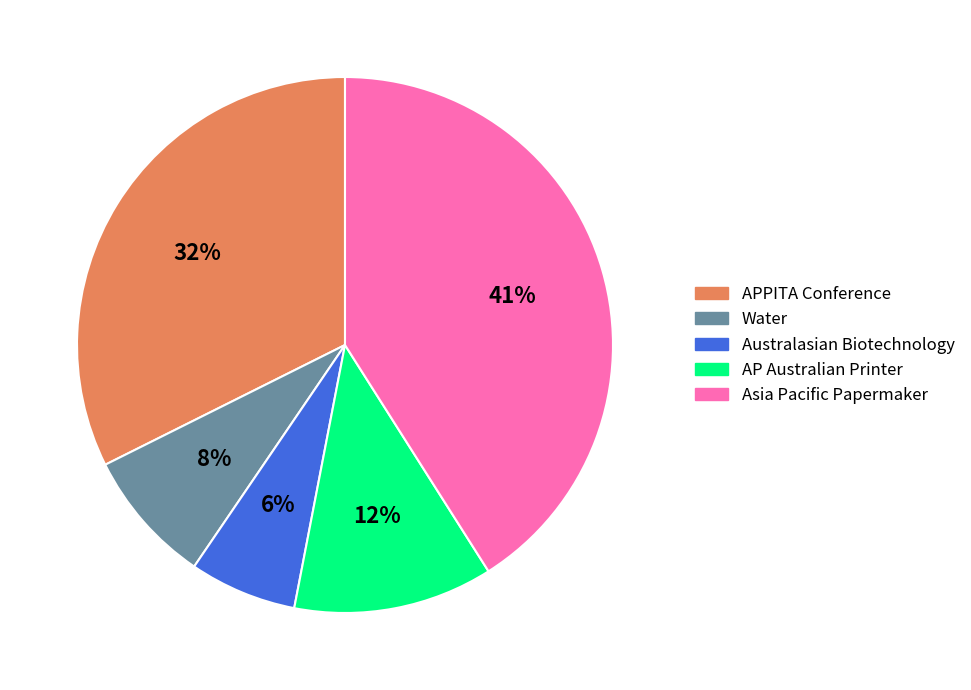

To the nearest percent, what percentage of the pie is Water?

8%